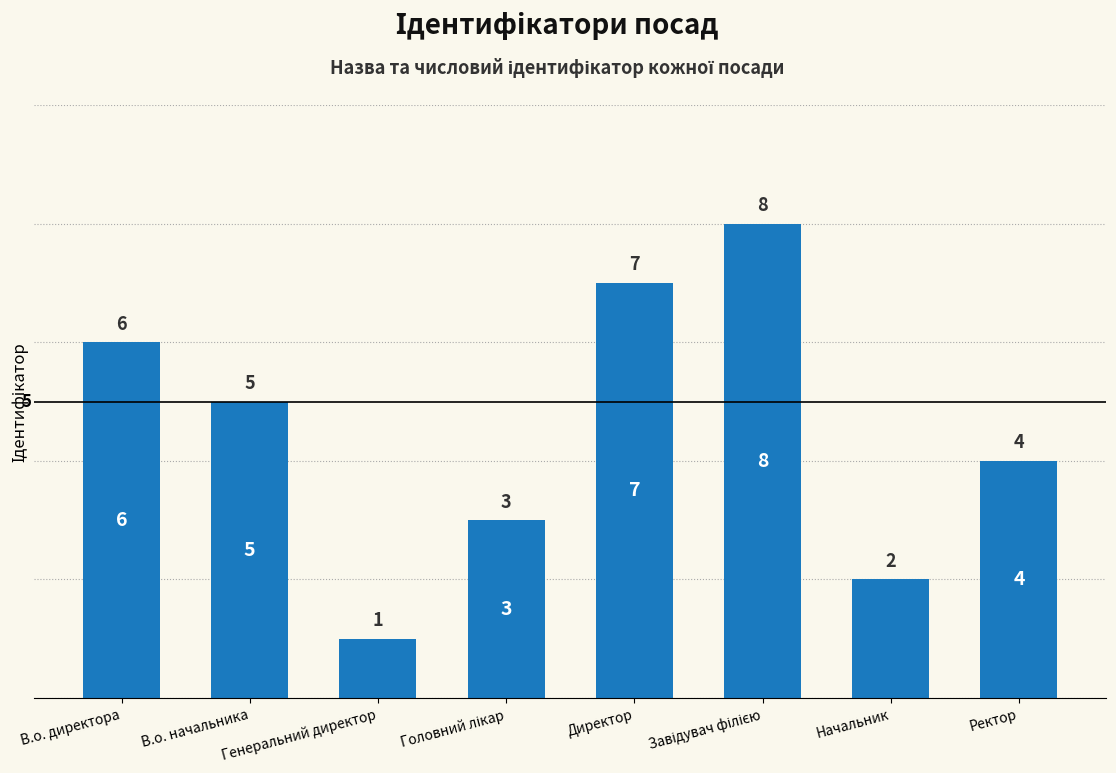

What is the difference between the second highest and second lowest values?

5